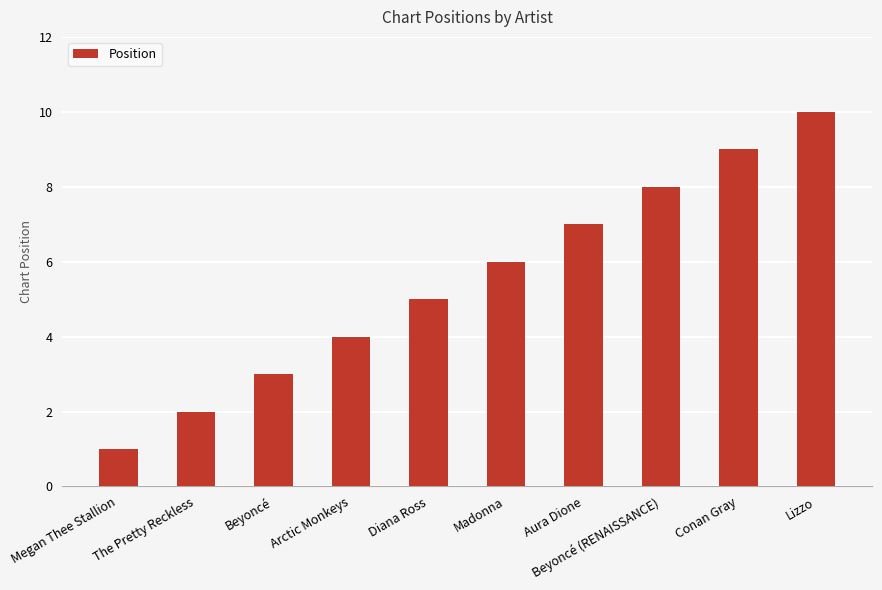

How many bars are there in total?

10